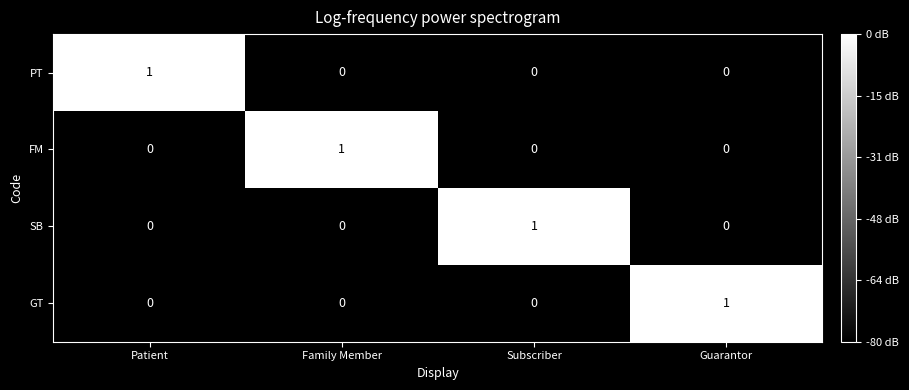

Is the value of FM at Family Member greater than the value of SB at Patient?

Yes